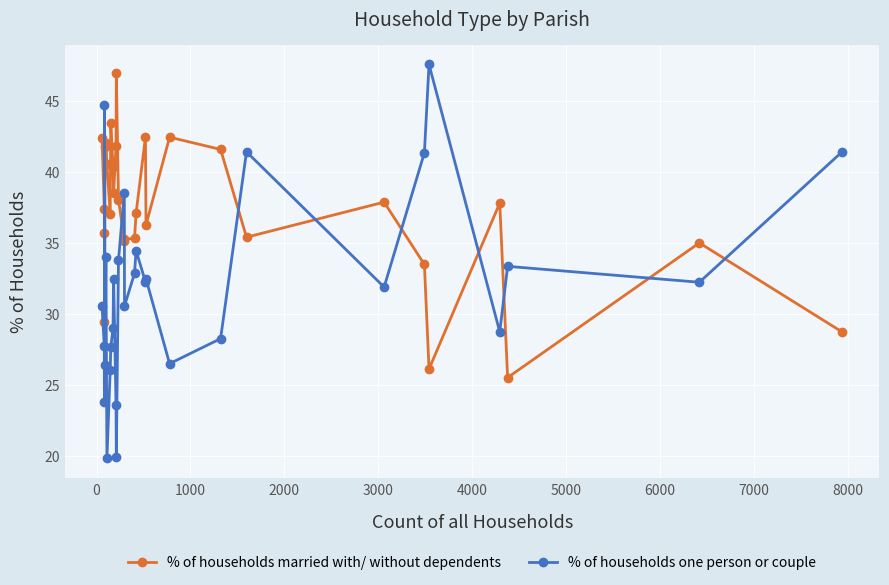

What is the difference between the maximum and minimum values in the % of households married with/ without dependents series?

21.4